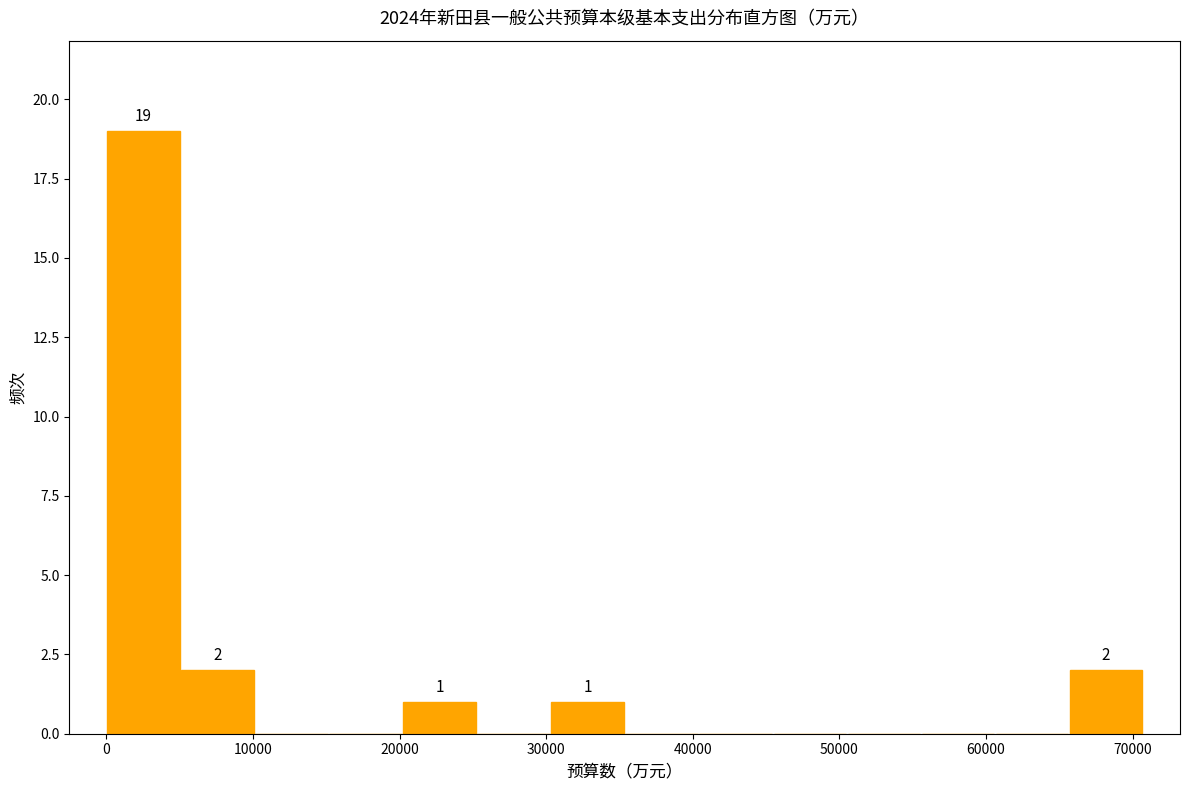

Which range on the x-axis has the tallest bar?

0 to 5000